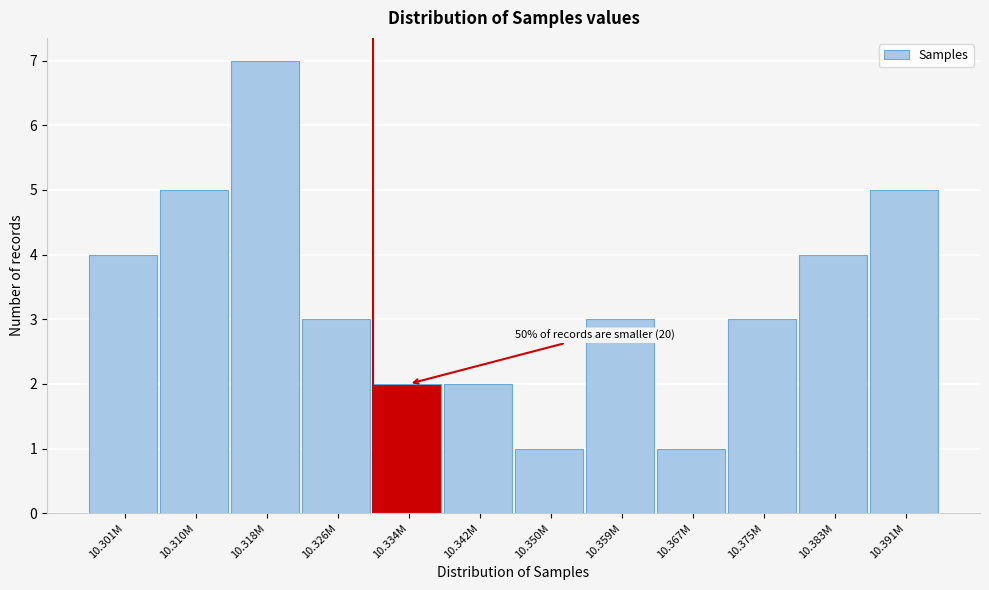

Reading left to right, transcribe all the data shown in this chart.

4	5	7	3	2	2	1	3	1	3	4	5